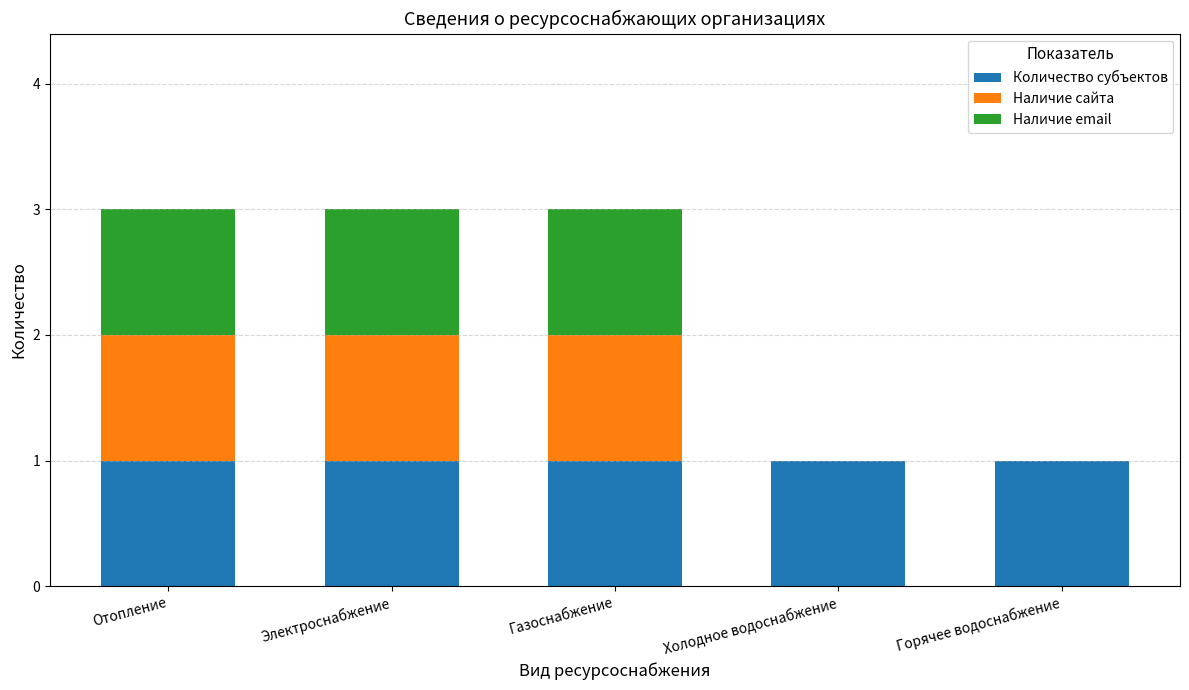

What is the total value across all series at Газоснабжение?

3